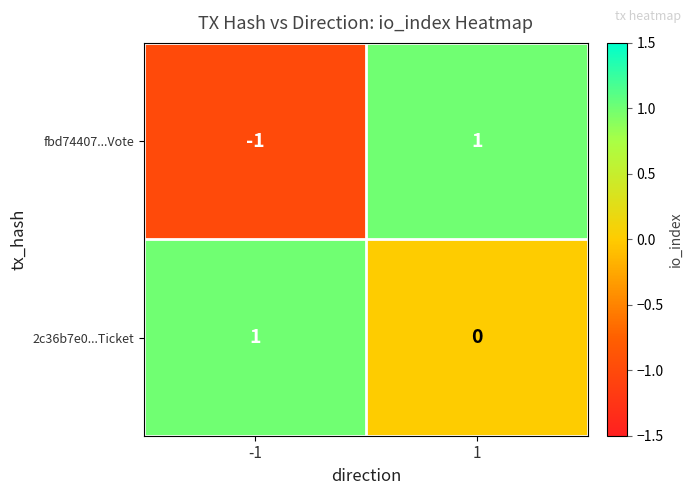

Reading left to right, transcribe all the data shown in this chart.

fbd74407...Vote: -1	1
2c36b7e0...Ticket: 1	0